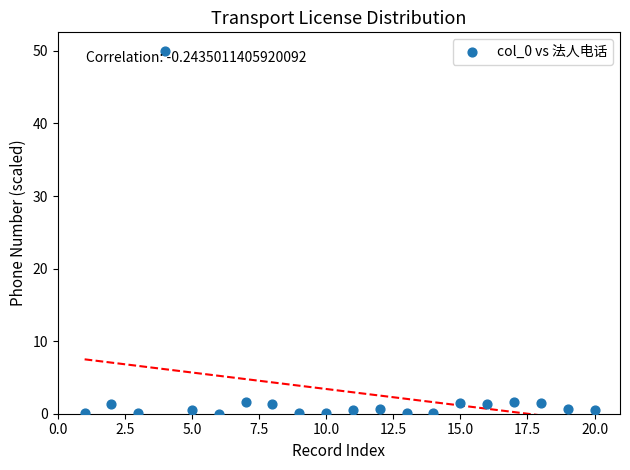

What is the range of X values (max minus min)?

19.0